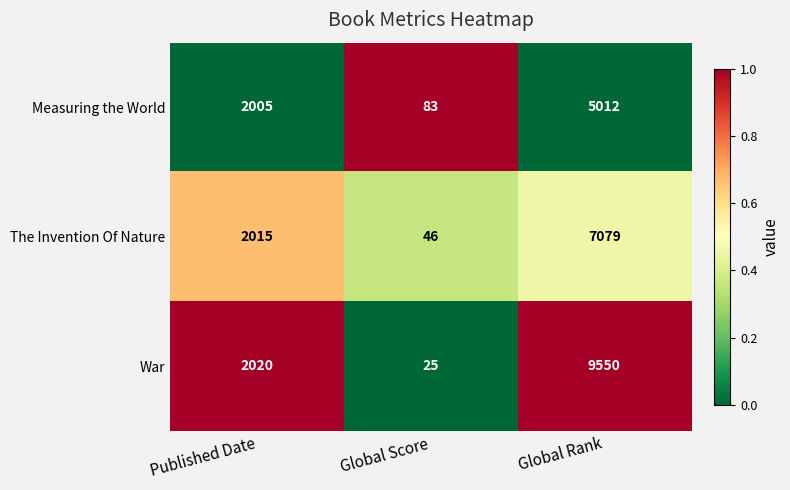

Count the number of data series in this chart.

3